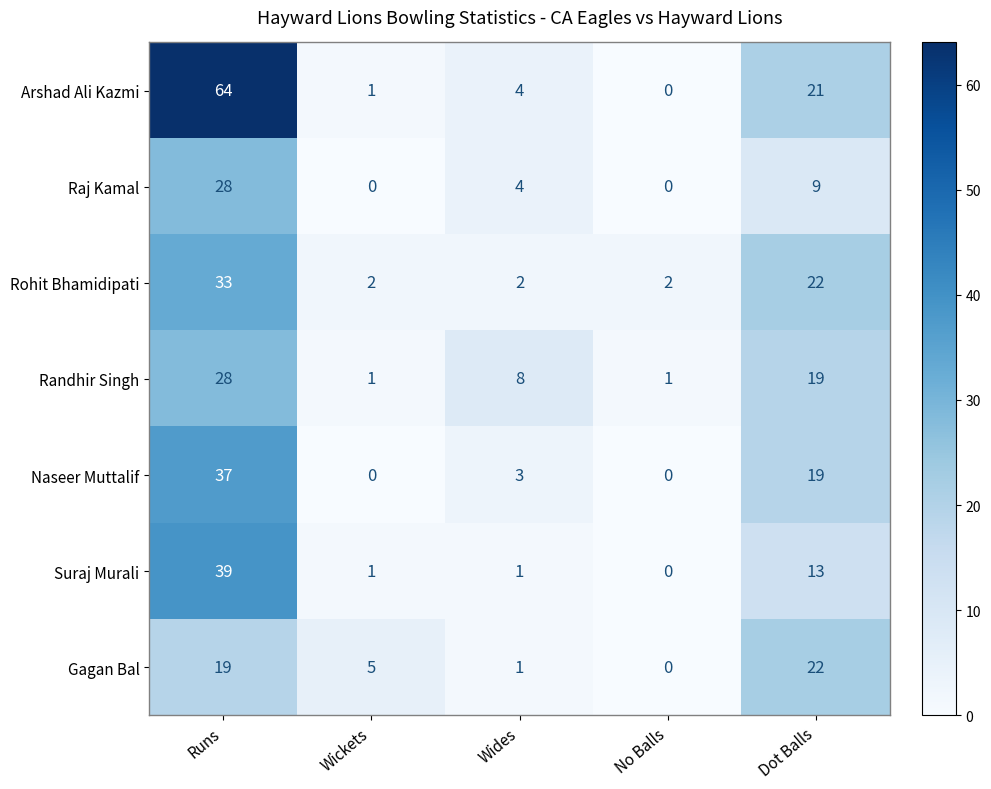

How many values in the Naseer Muttalif series are below 3?

2